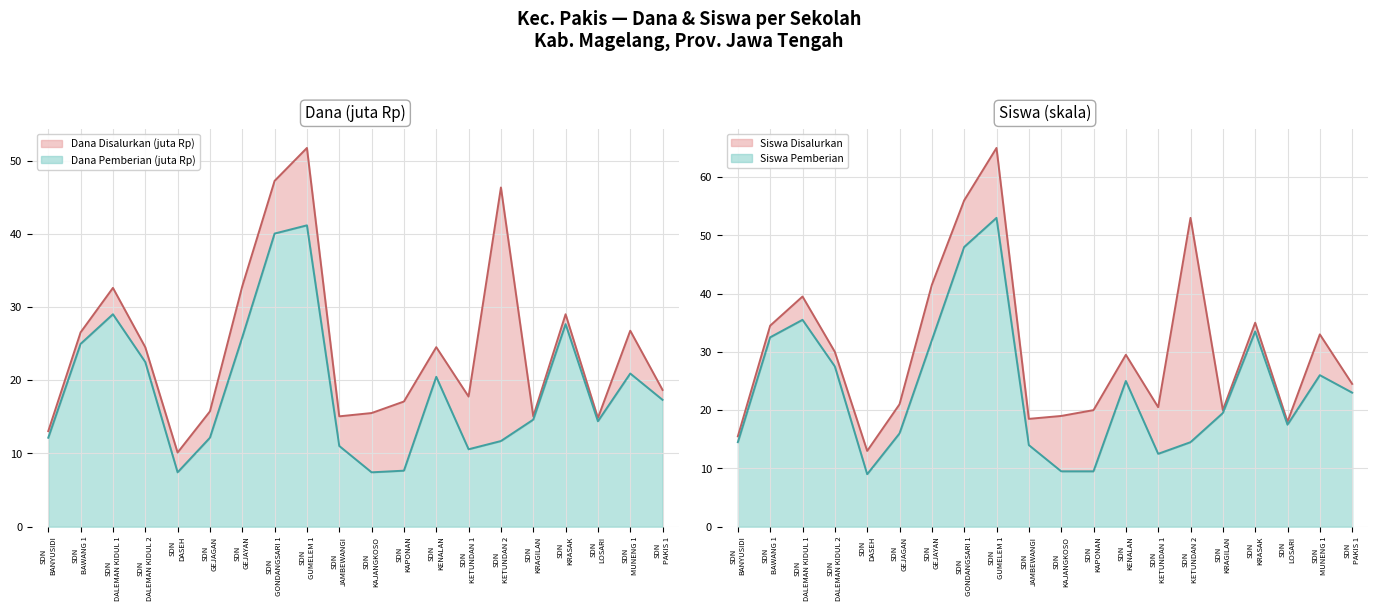

Is the value of Siswa Pemberian at SDN GEJAGAN greater than the value of Siswa Disalurkan at SDN JAMBEWANGI?

No